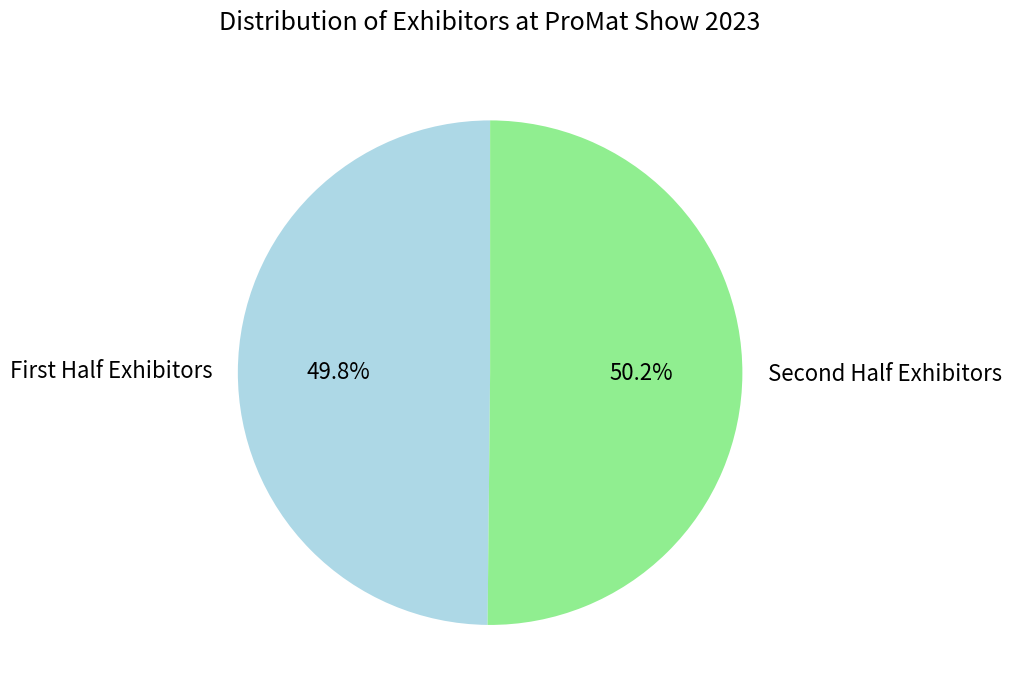

Does any single category account for the majority?

Yes